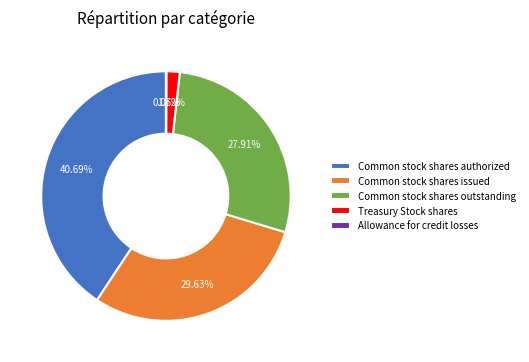

True or false: Common stock shares outstanding accounts for 28% of the total.

True